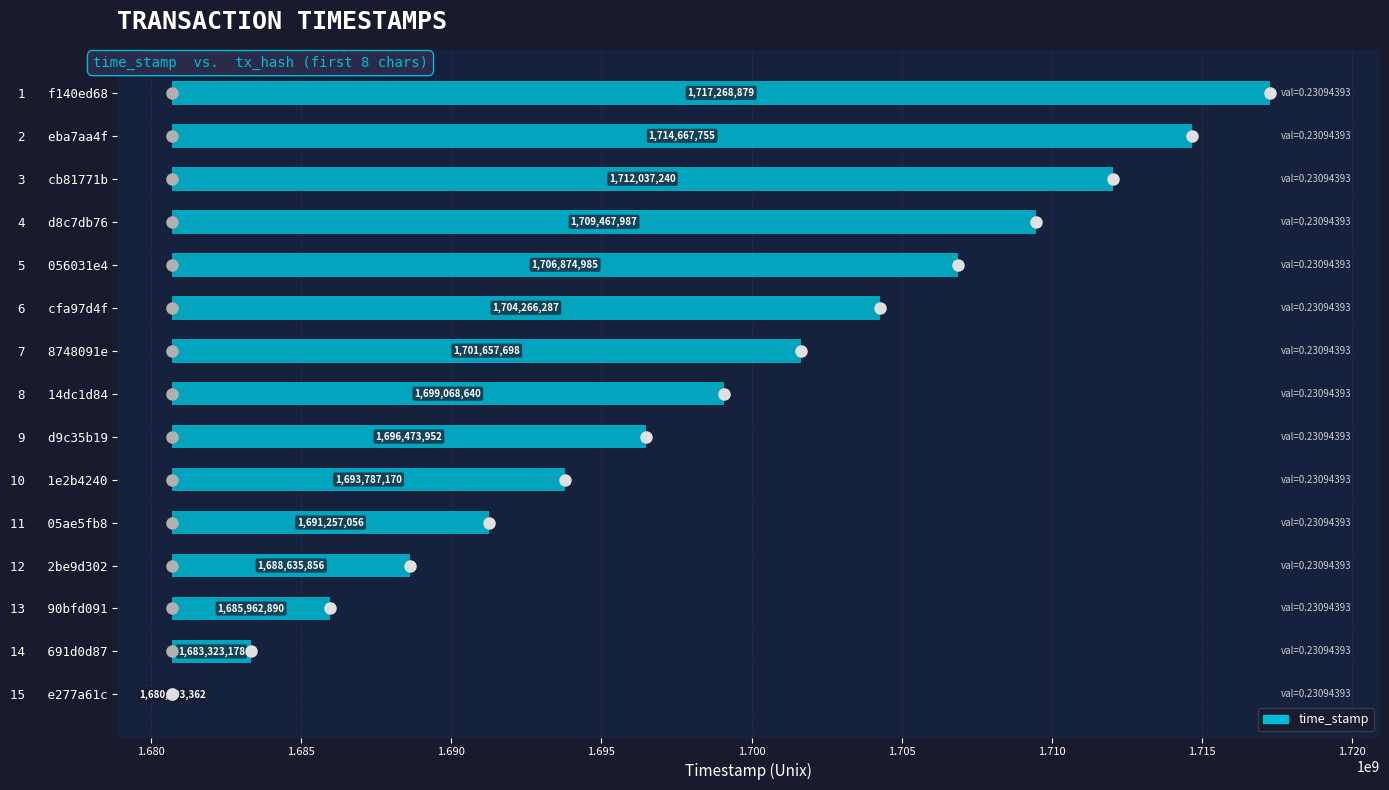

Does the chart contain any negative values?

No